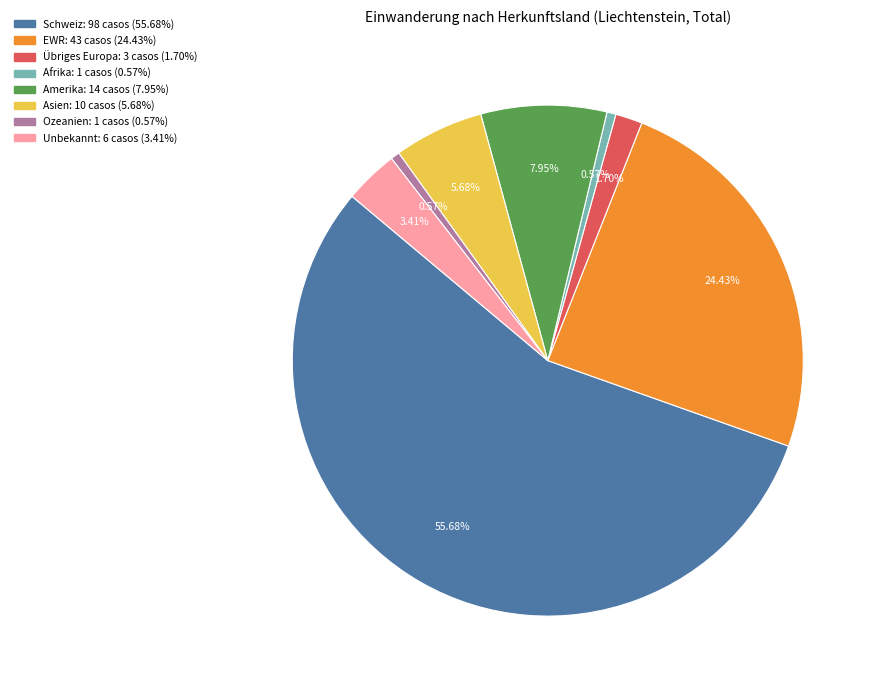

Between EWR and Afrika, which is larger?

EWR